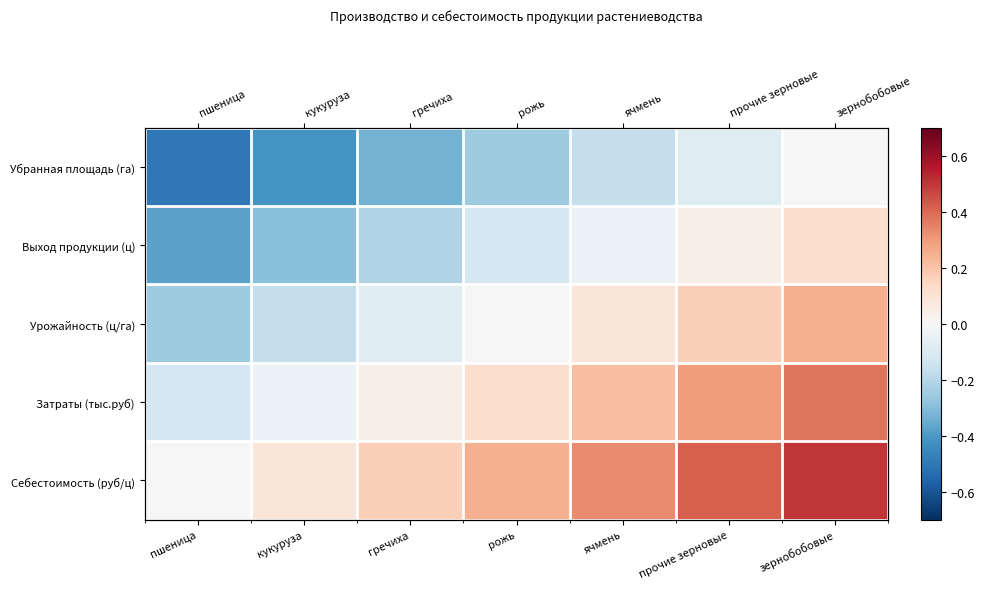

What is the greatest value displayed?

0.5